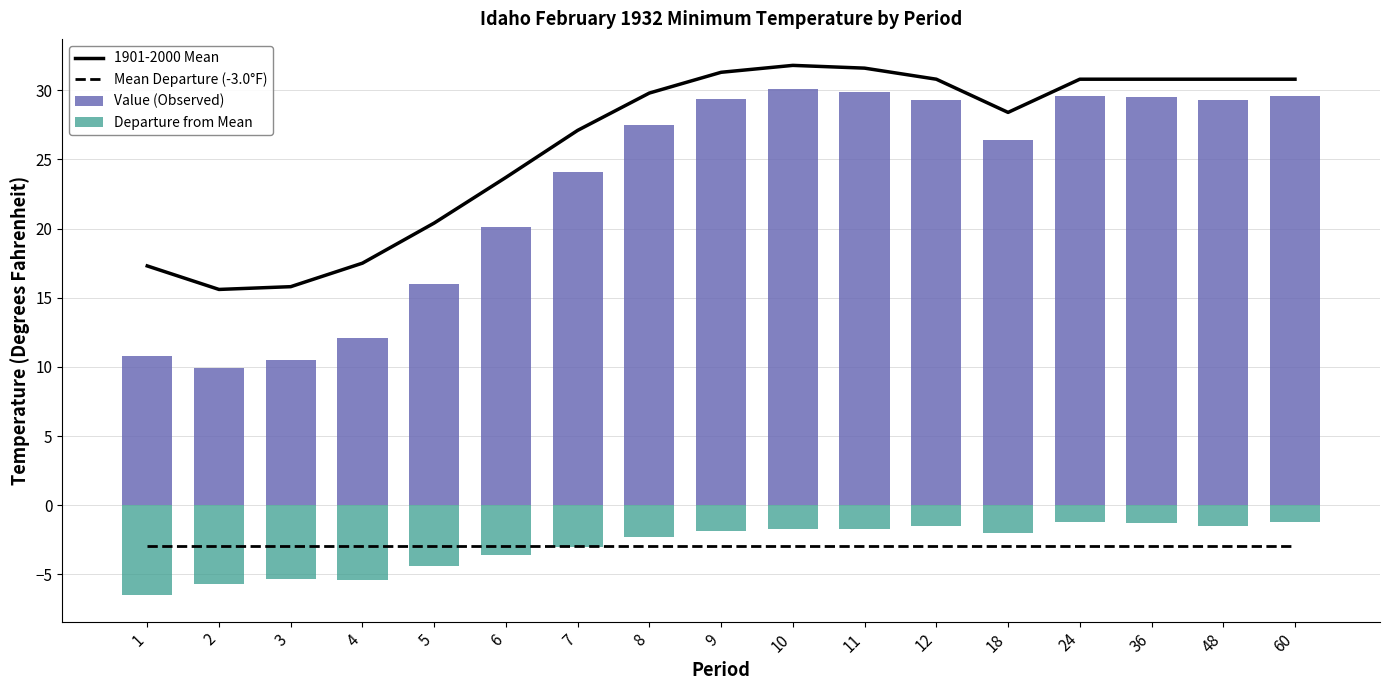

Rank the series at 8 from lowest to highest value.

Mean Departure (-3.0°F), Departure from Mean, Value (Observed), 1901-2000 Mean